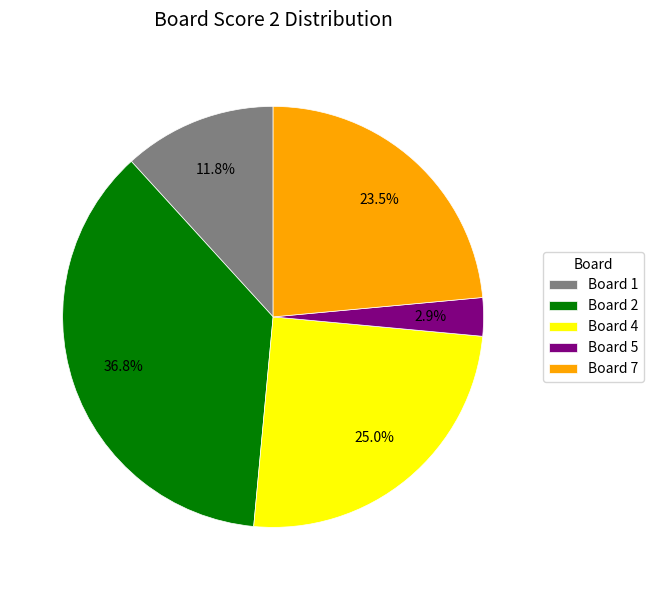

What is the smallest slice in the pie chart?

Board 5